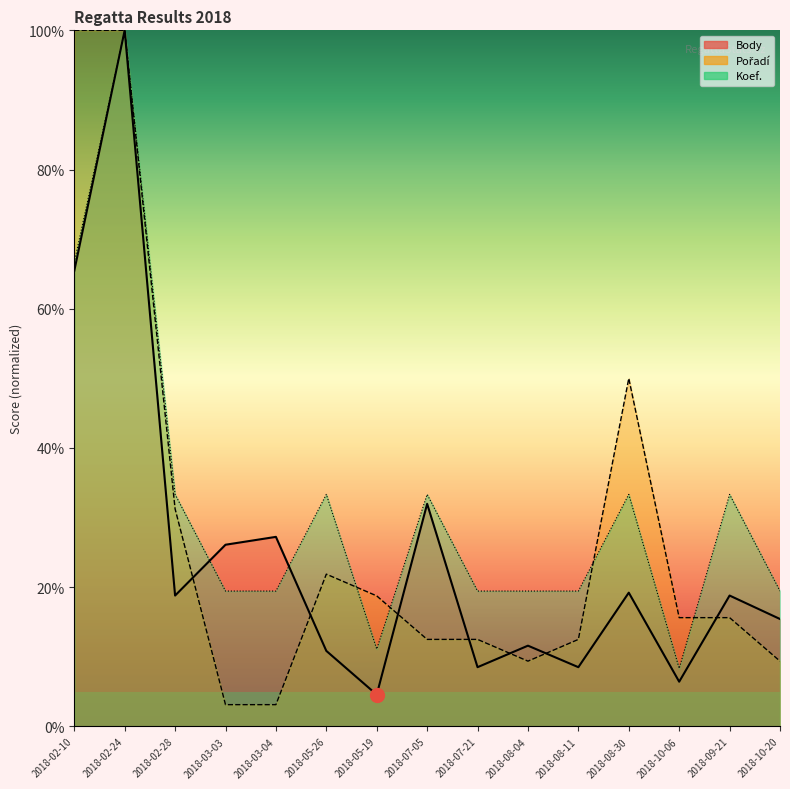

How many interior local valleys does the Koef. series have?

2